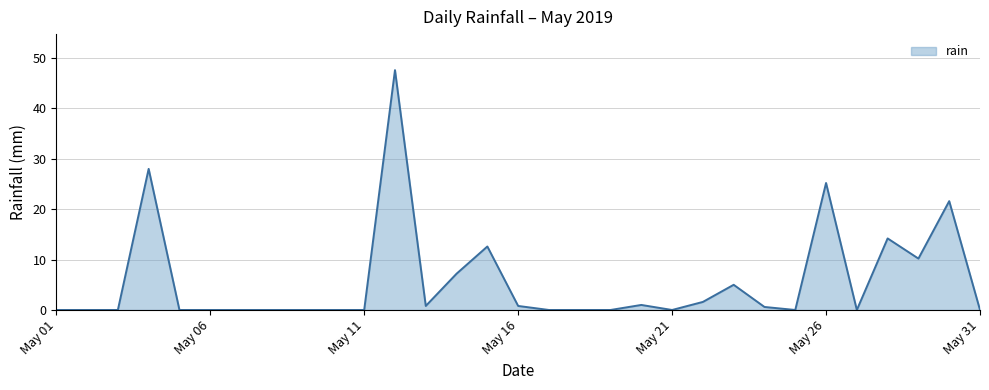

What is the maximum value shown in the chart?

47.6